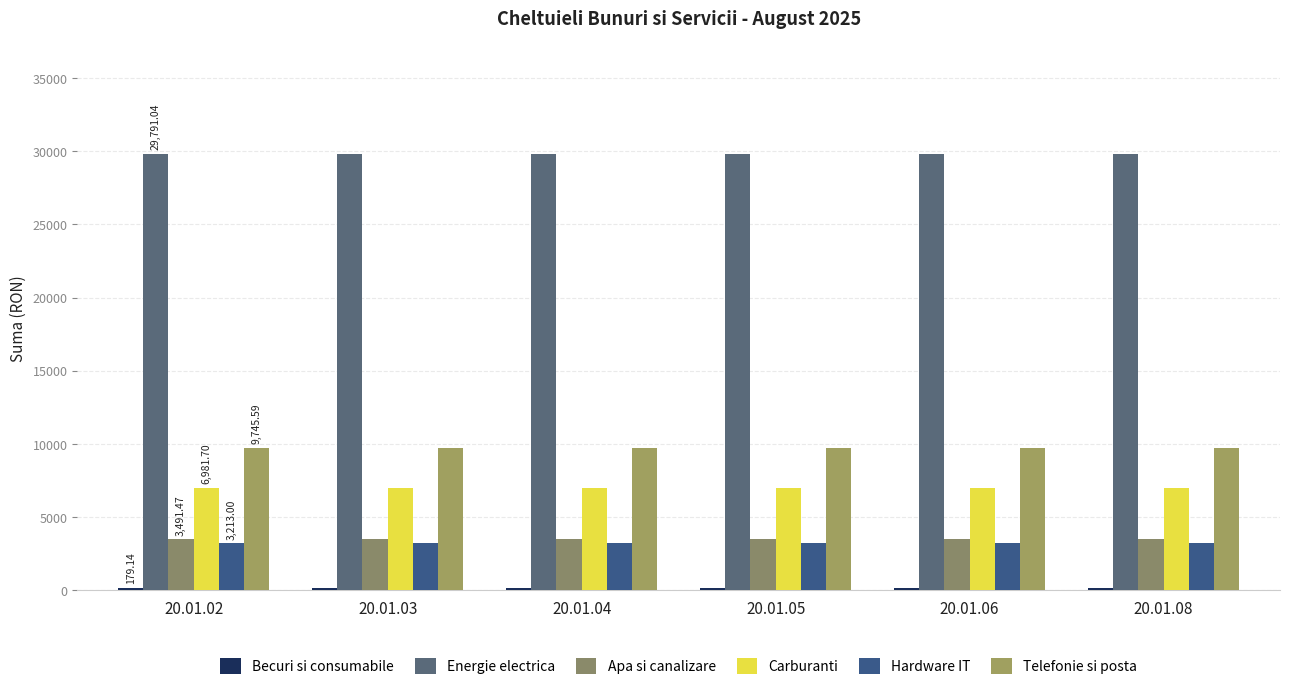

How many categories are shown in the chart?

6